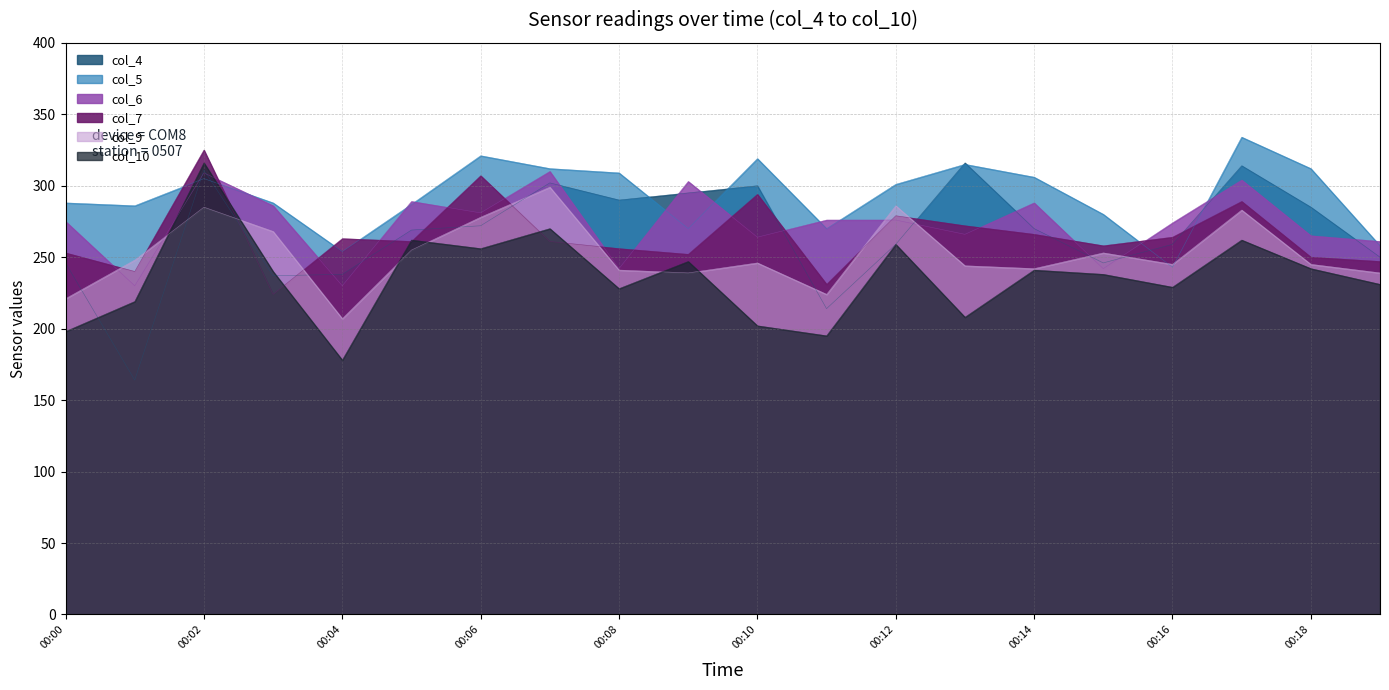

What is the difference between the maximum and minimum values in the col_5 series?

91